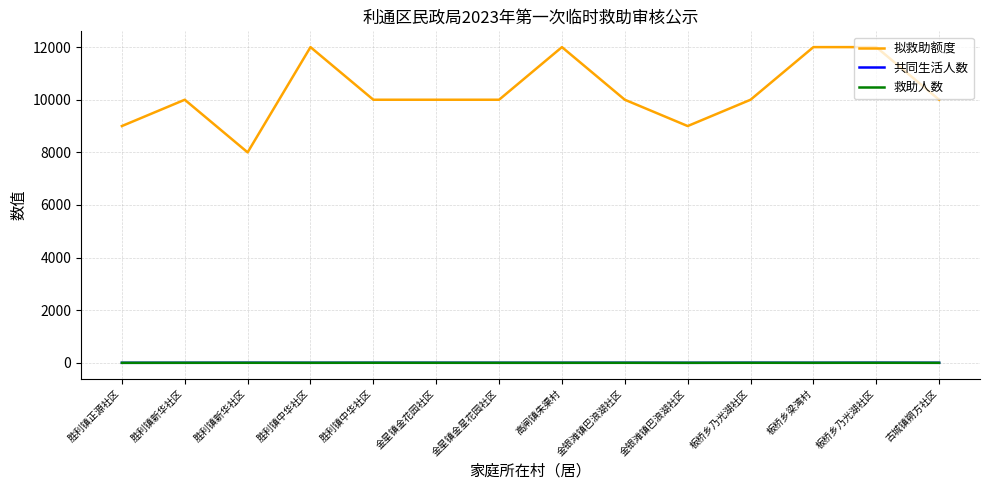

Does the chart have visible grid lines?

Yes